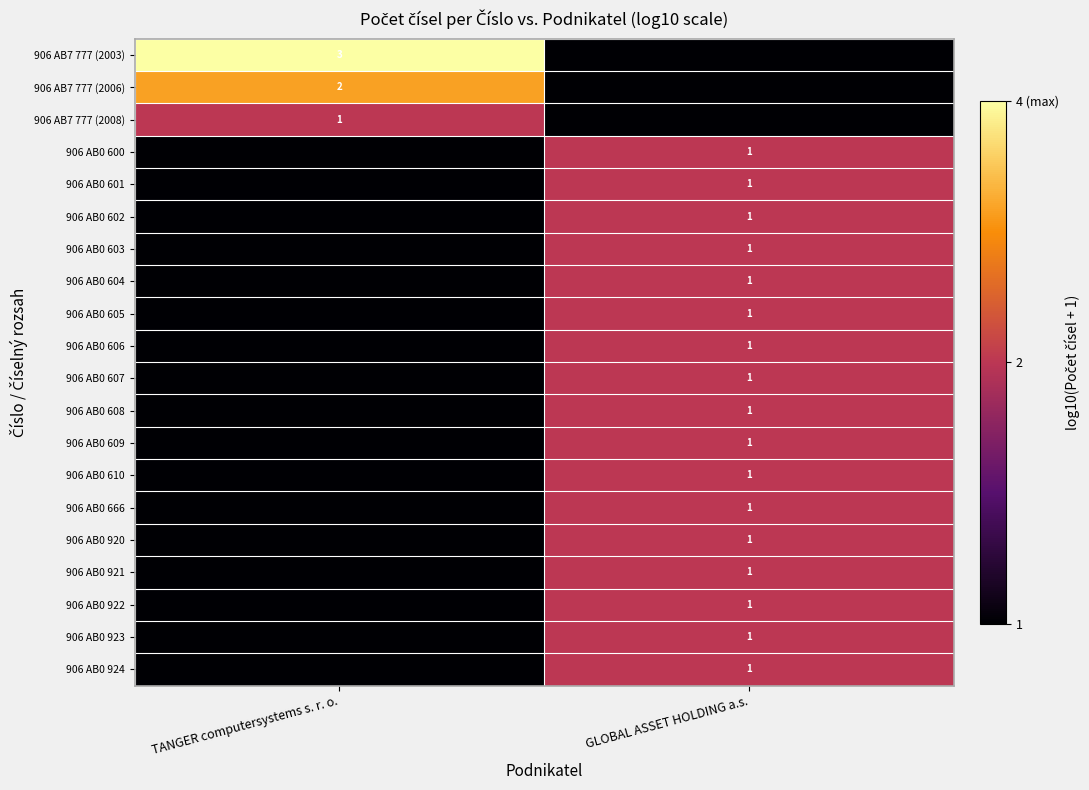

Is it true that 906 AB7 777 (2006) equals 3 at TANGER computersystems s. r. o.?

False